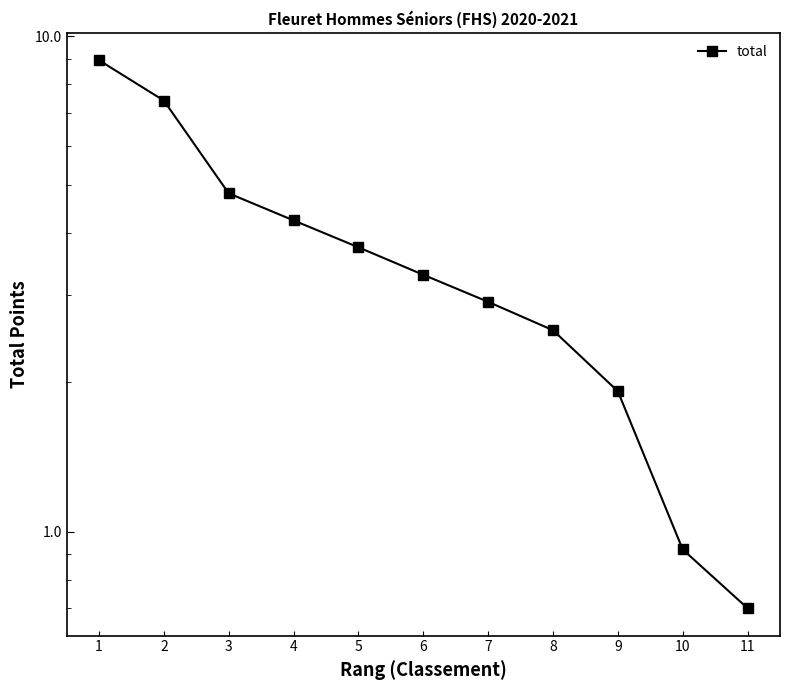

Is this an area chart (filled region under the line)?

No